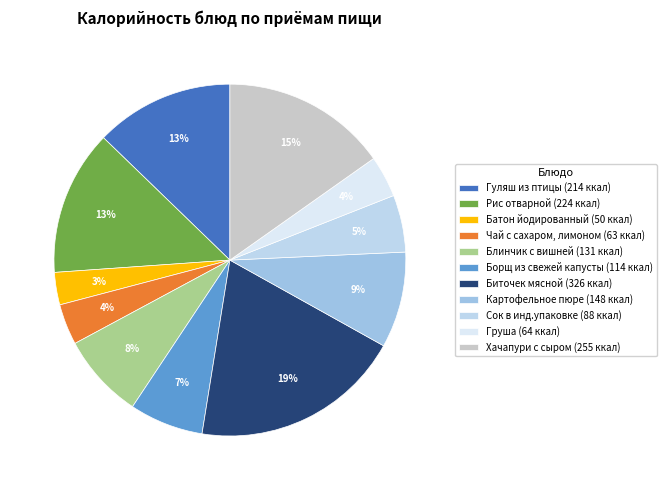

Does Картофельное пюре represent more than half of the total?

No